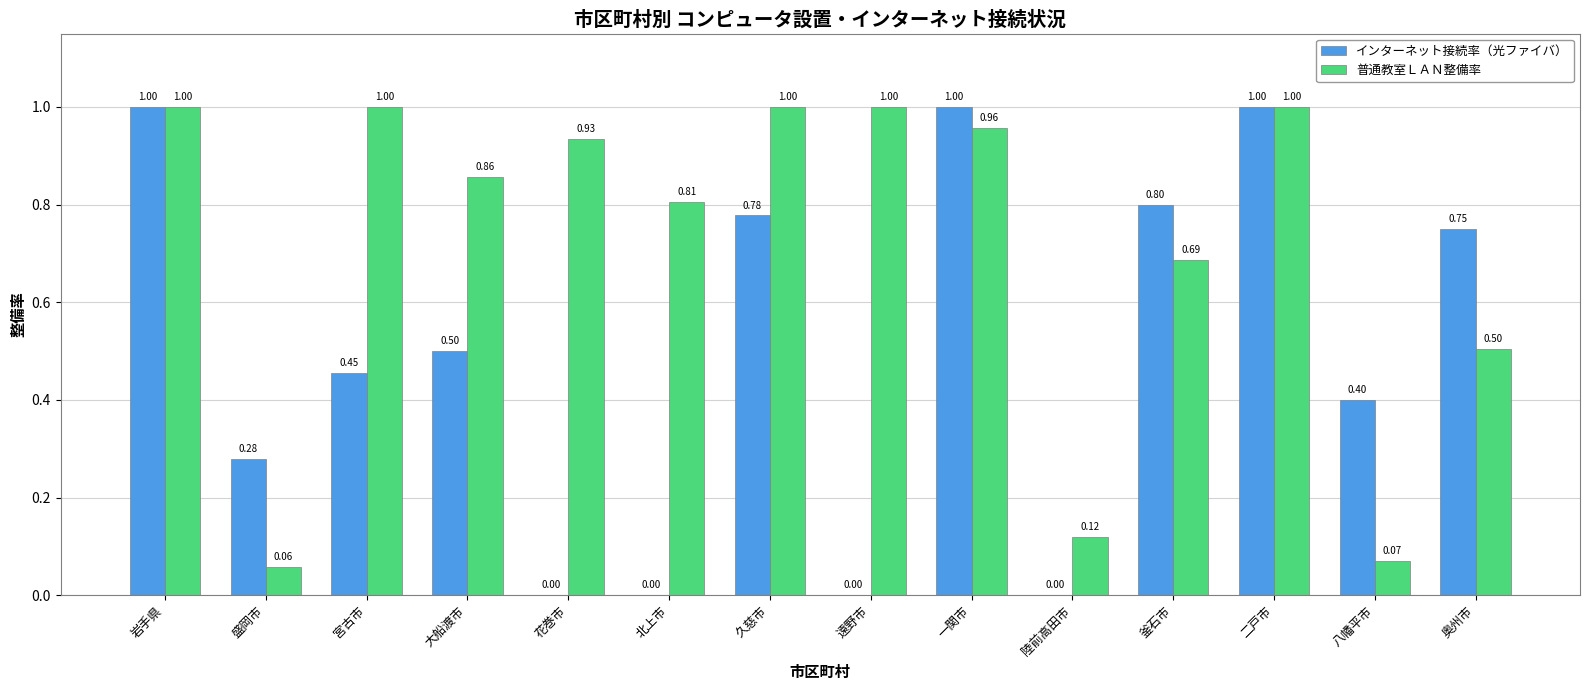

Which series has the largest total across all categories?

普通教室ＬＡＮ整備率